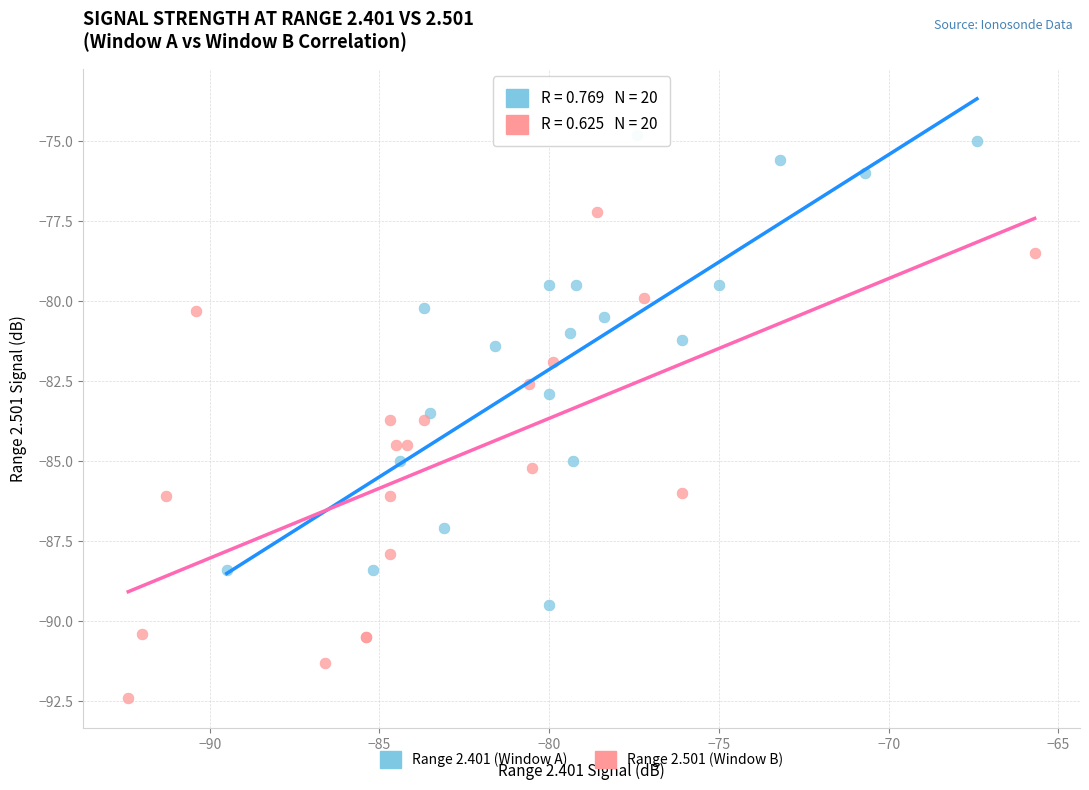

Which series reaches the maximum Y coordinate?

Range 2.401 (Window A)